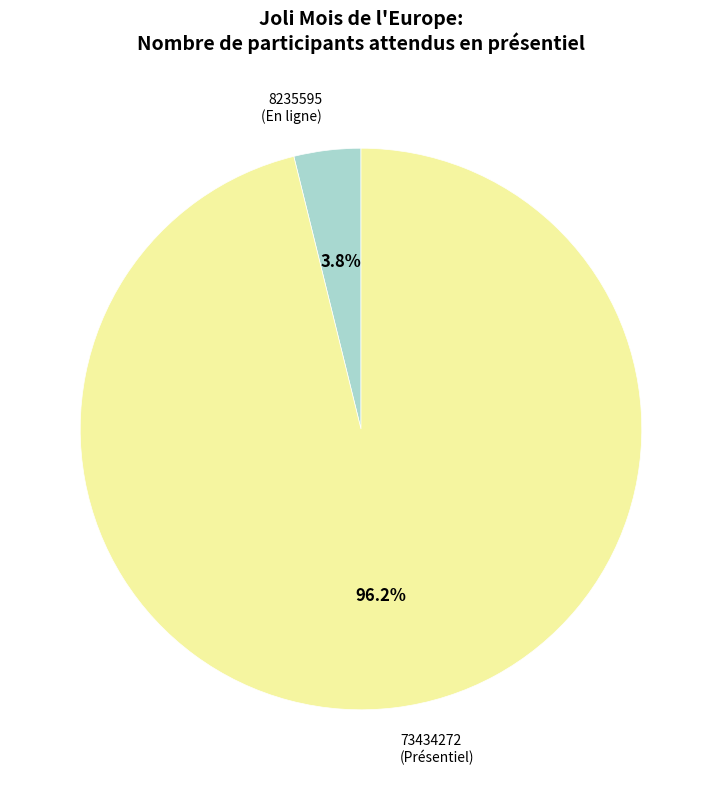

Count the number of slices in the pie.

2